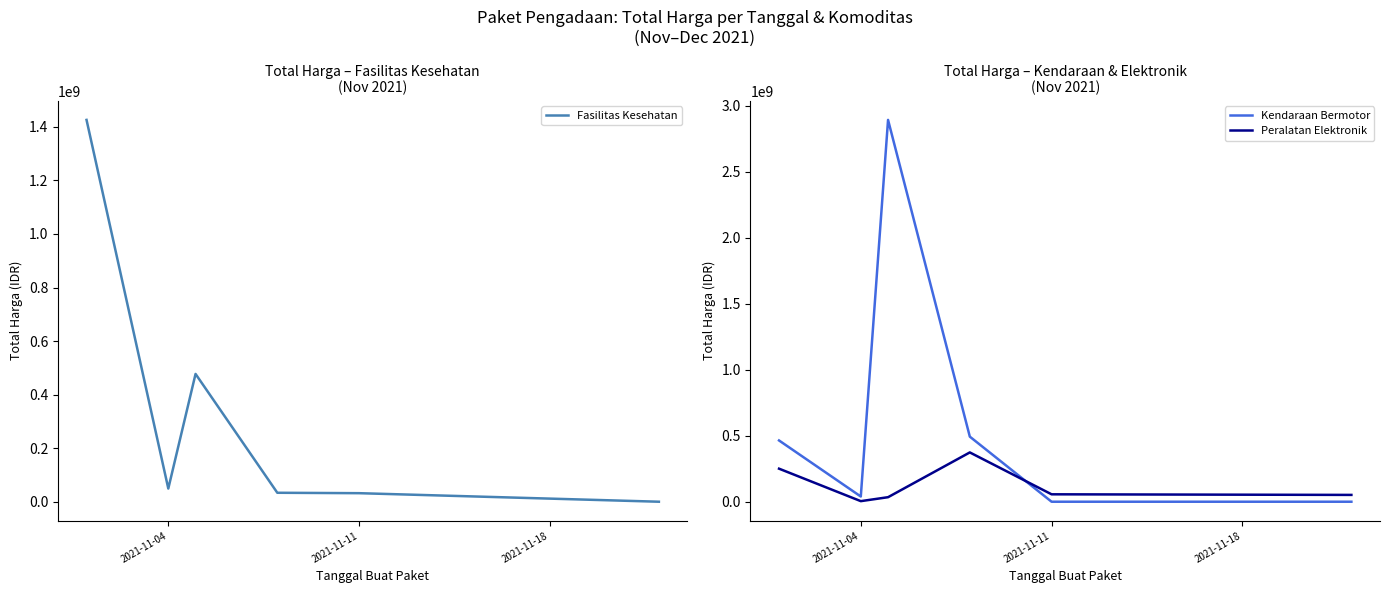

Where is the first local minimum for Fasilitas Kesehatan?

2021-11-04